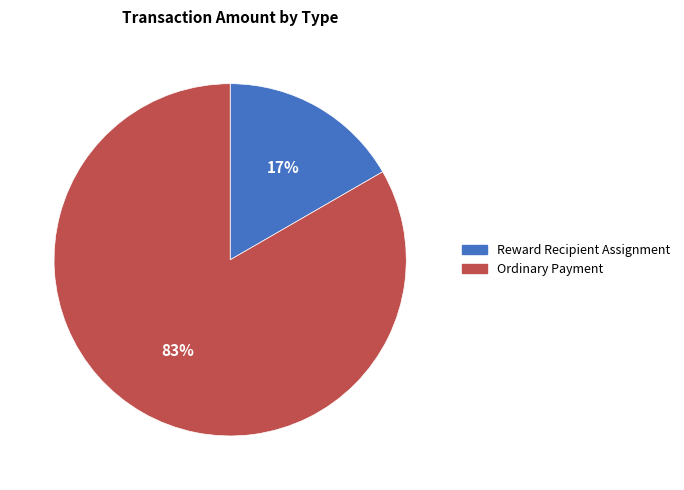

To the nearest percent, what portion does Reward Recipient Assignment represent?

17%